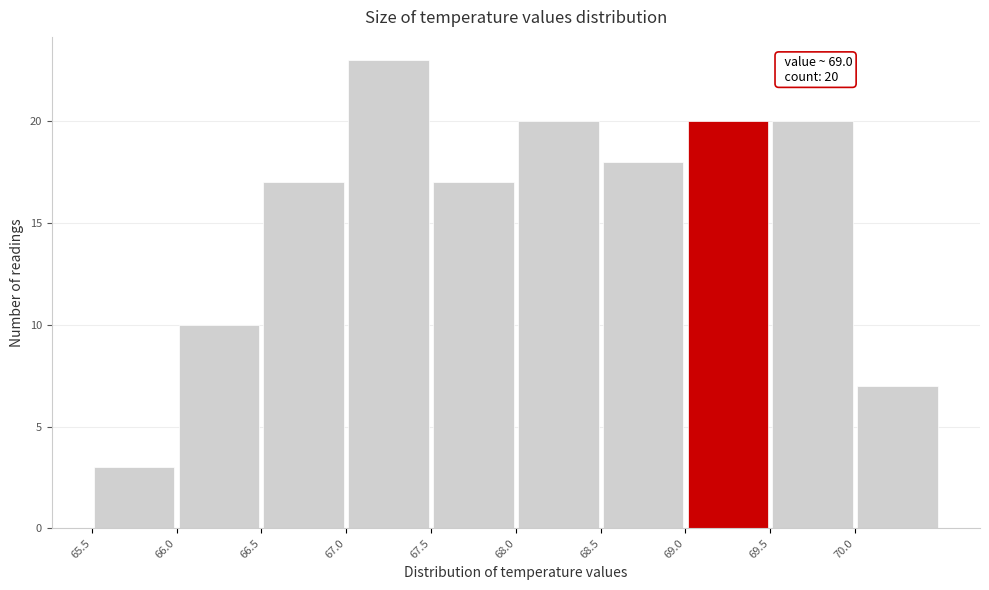

Over which range of the x-axis is the bar tallest?

67.0 to 67.5